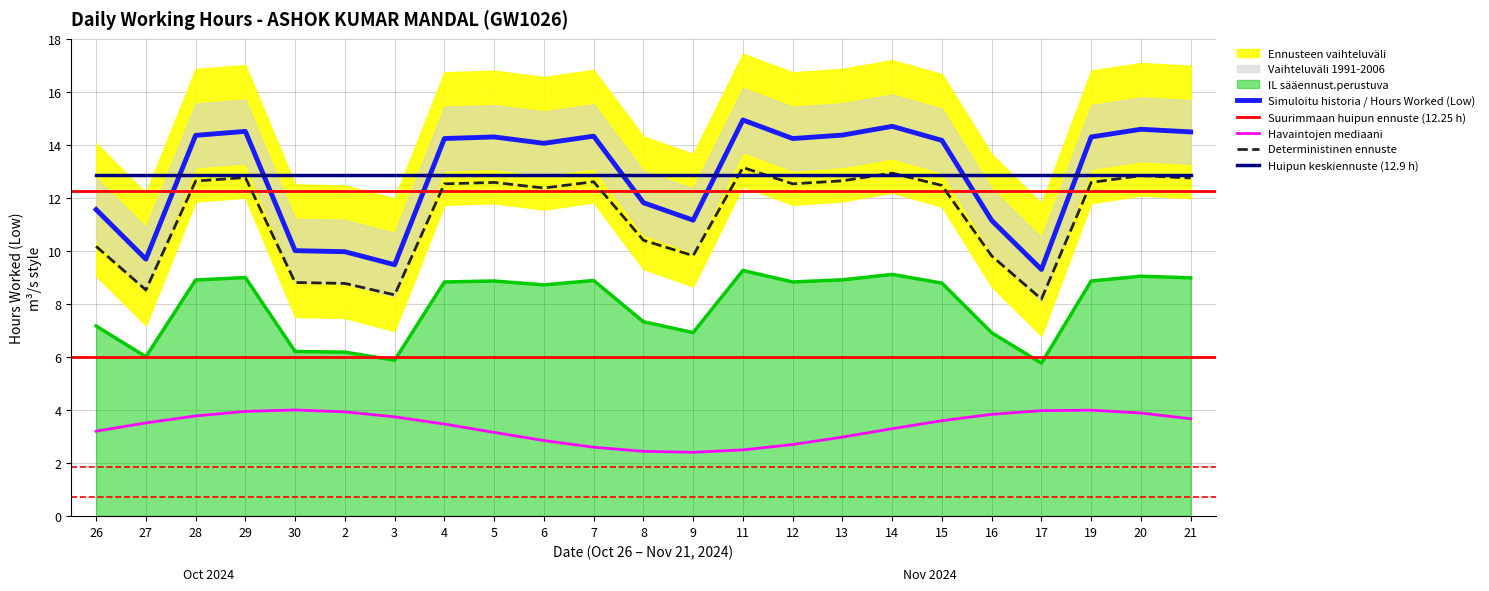

Reading left to right, extract all data points from this chart.

26=7.2	27=6.0	28=8.9	29=9.0	30=6.2	2=6.2	3=5.9	4=8.8	5=8.9	6=8.7	7=8.9	8=7.3	9=6.9	11=9.3	12=8.8	13=8.9	14=9.1	15=8.8	16=6.9	17=5.8	19=8.9	20=9.0	21=9.0